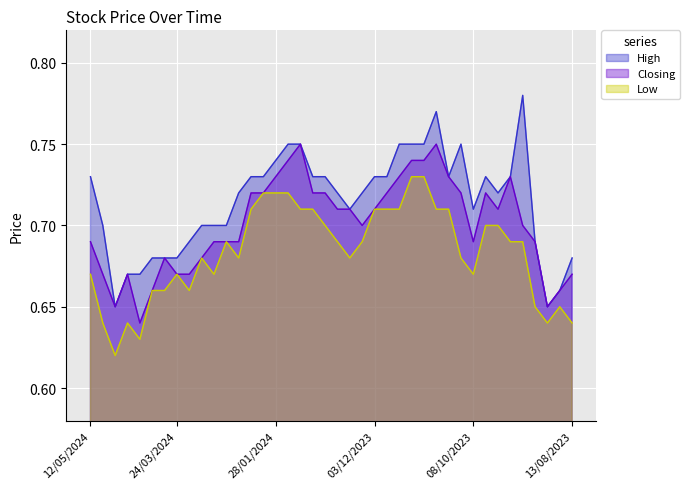

How many lines are shown in the chart?

3